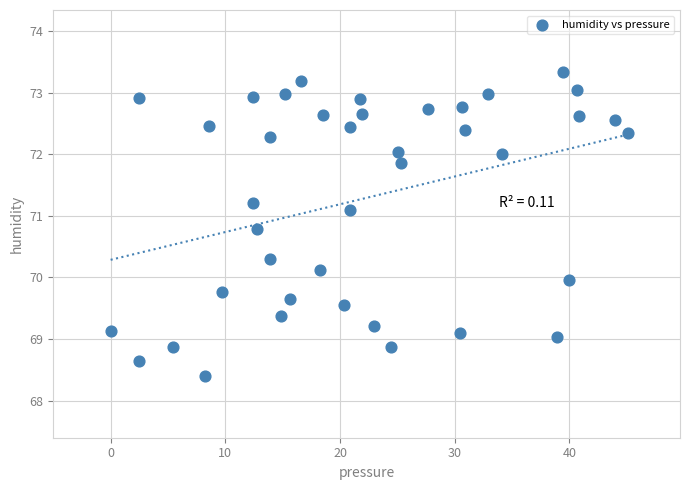

What is the range of Y values (max minus min)?

4.9